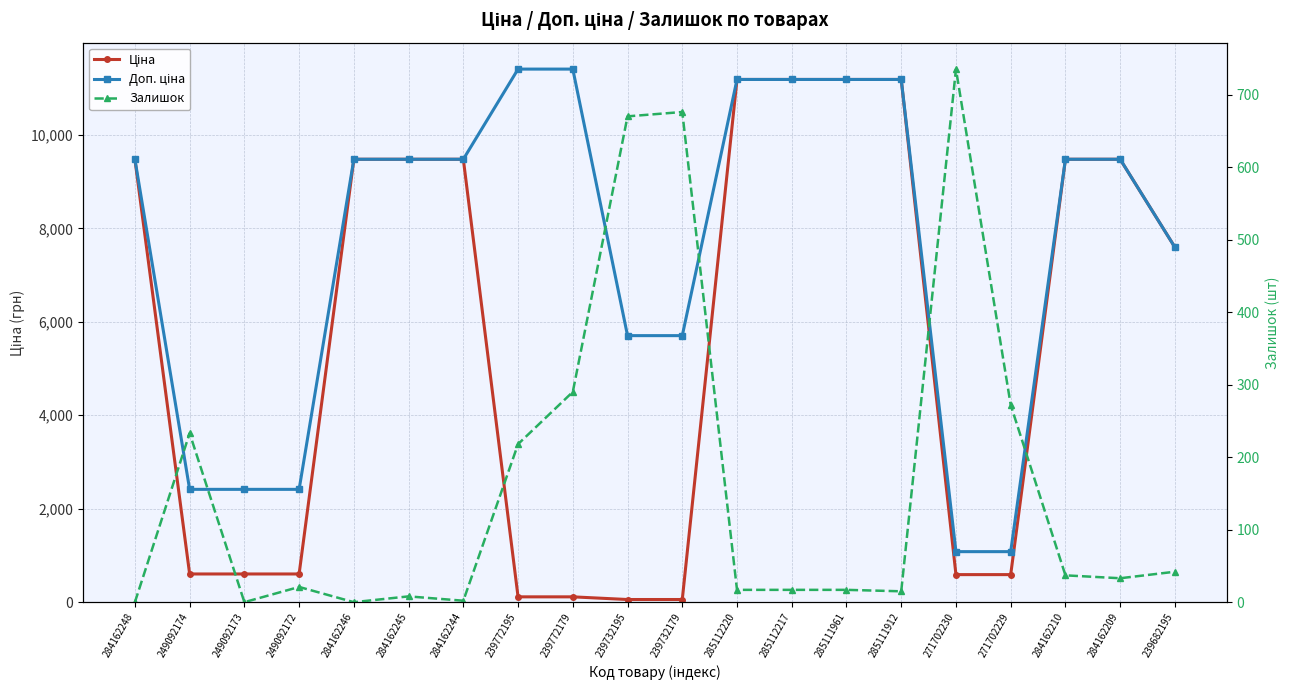

At which category is the sum across all series the highest?

285112220